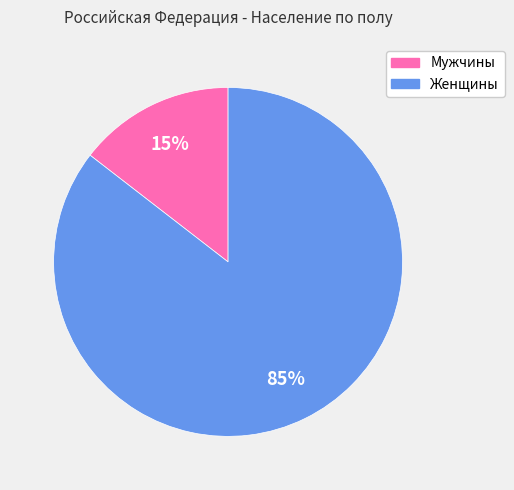

Between Мужчины and Женщины, which is larger?

Женщины